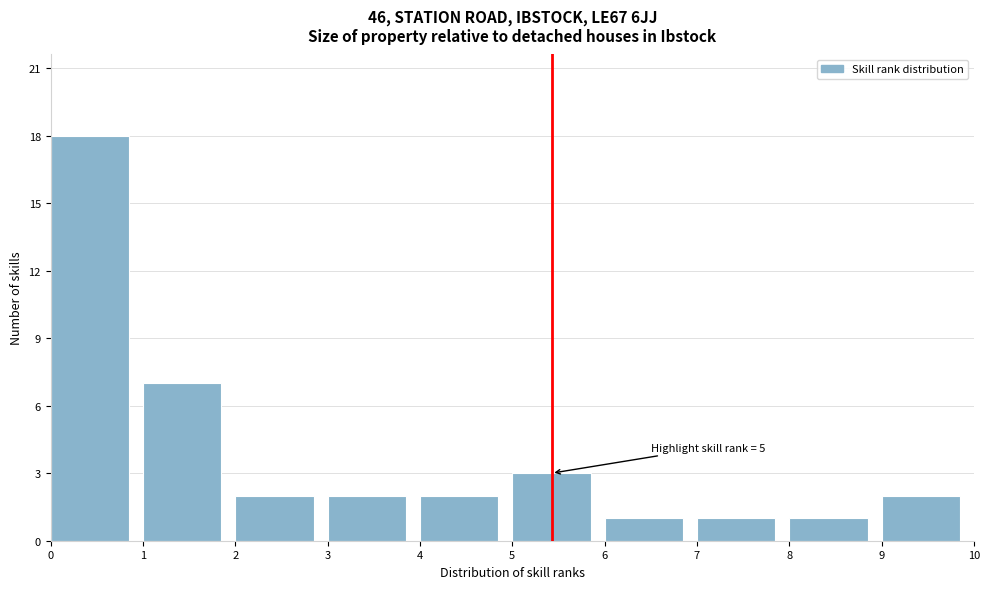

Which range on the x-axis has the tallest bar?

0 to 1